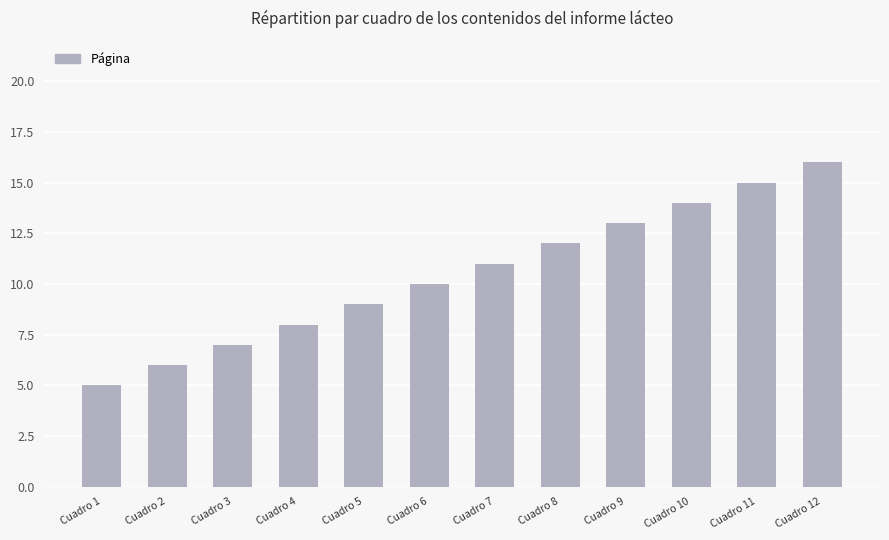

Between Cuadro 12 and Cuadro 7, which is larger?

Cuadro 12